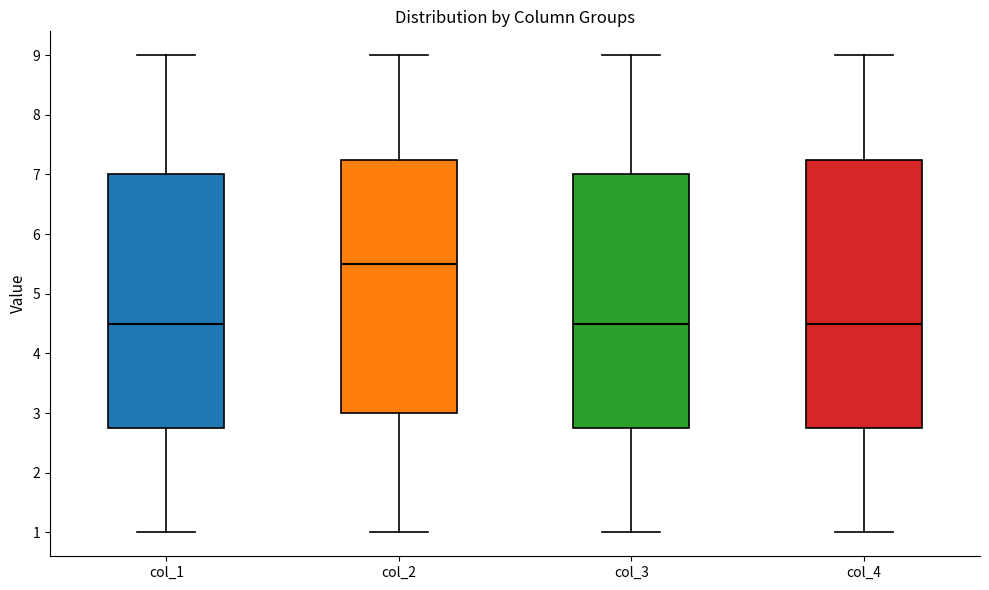

Which box is the tallest, from its lower edge to its upper edge?

col_4